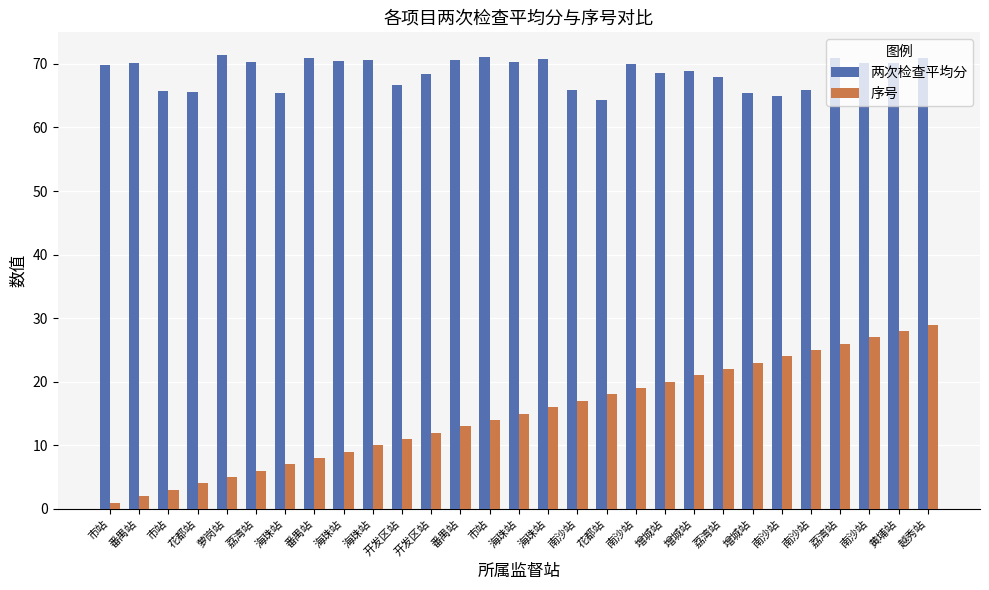

At 市站, list the series in order from largest to smallest.

两次检查平均分, 序号